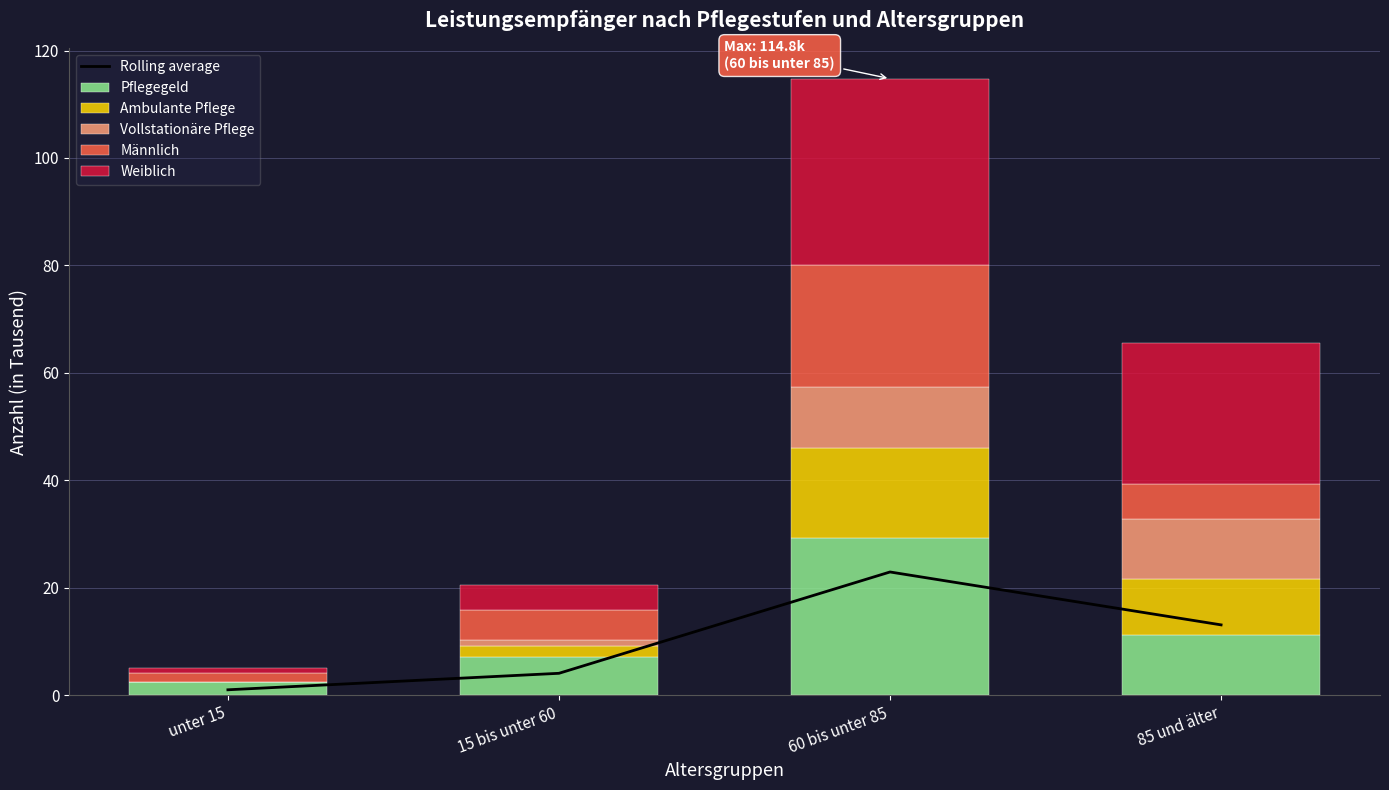

At how many categories does at least one series exceed 14?

2